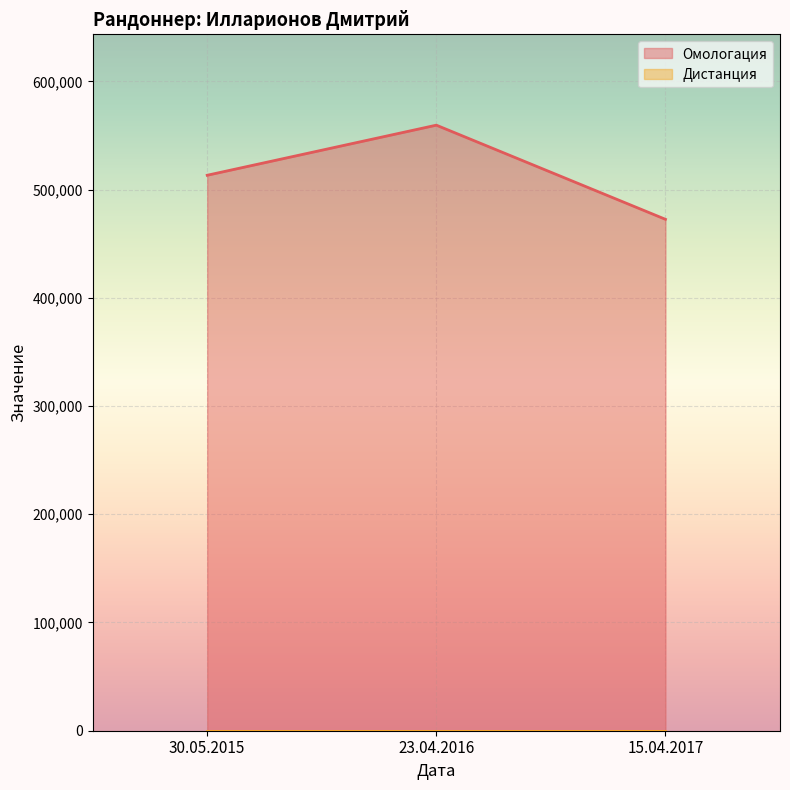

Which has a higher value, 15.04.2017 or 30.05.2015?

30.05.2015